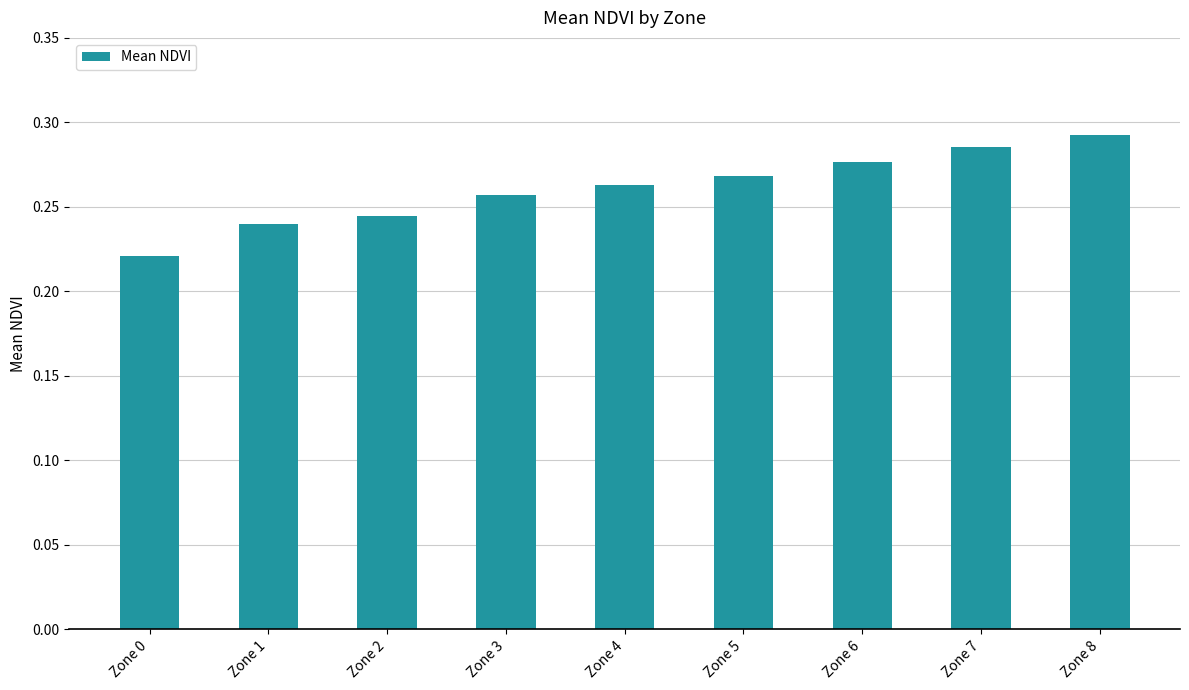

Which category has the lowest value across all series?

Zone 0